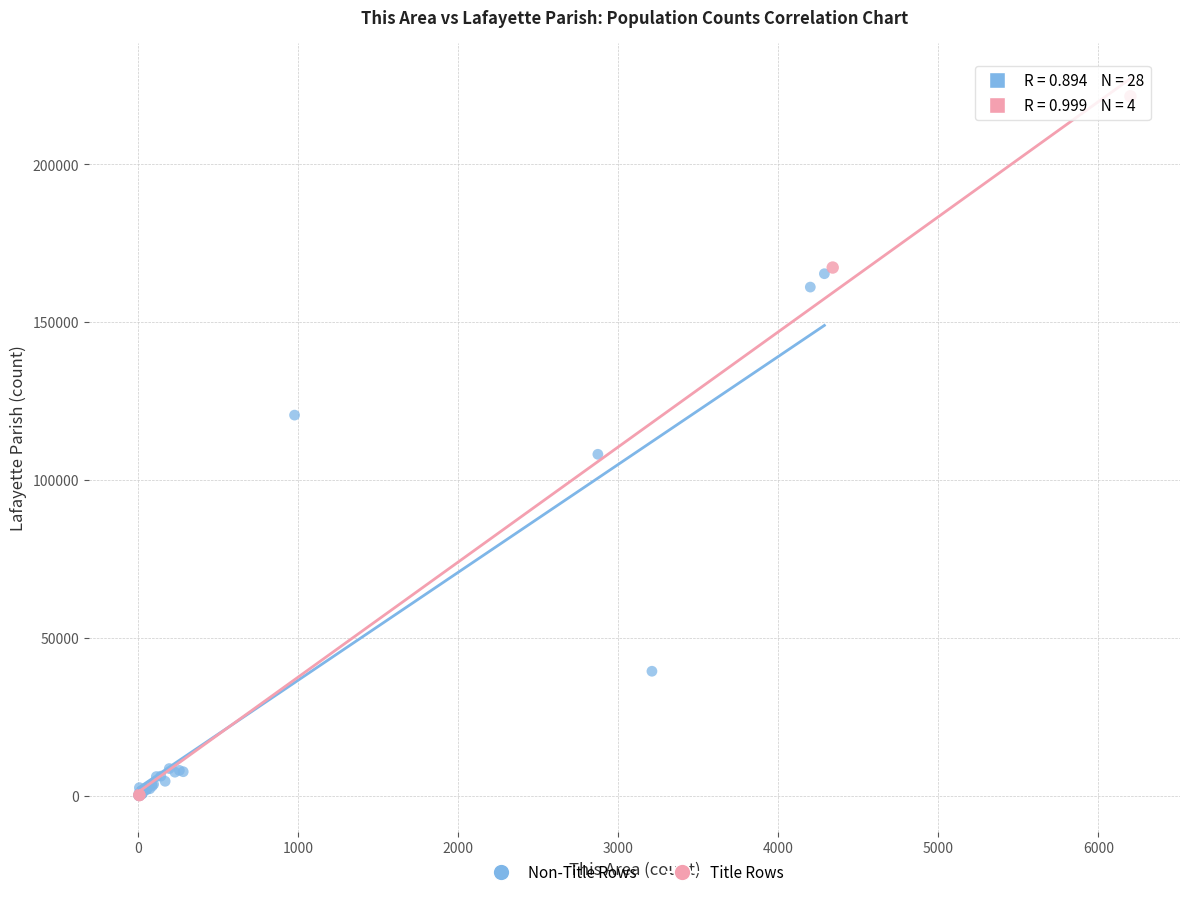

Which series contains the highest Y value?

Title Rows